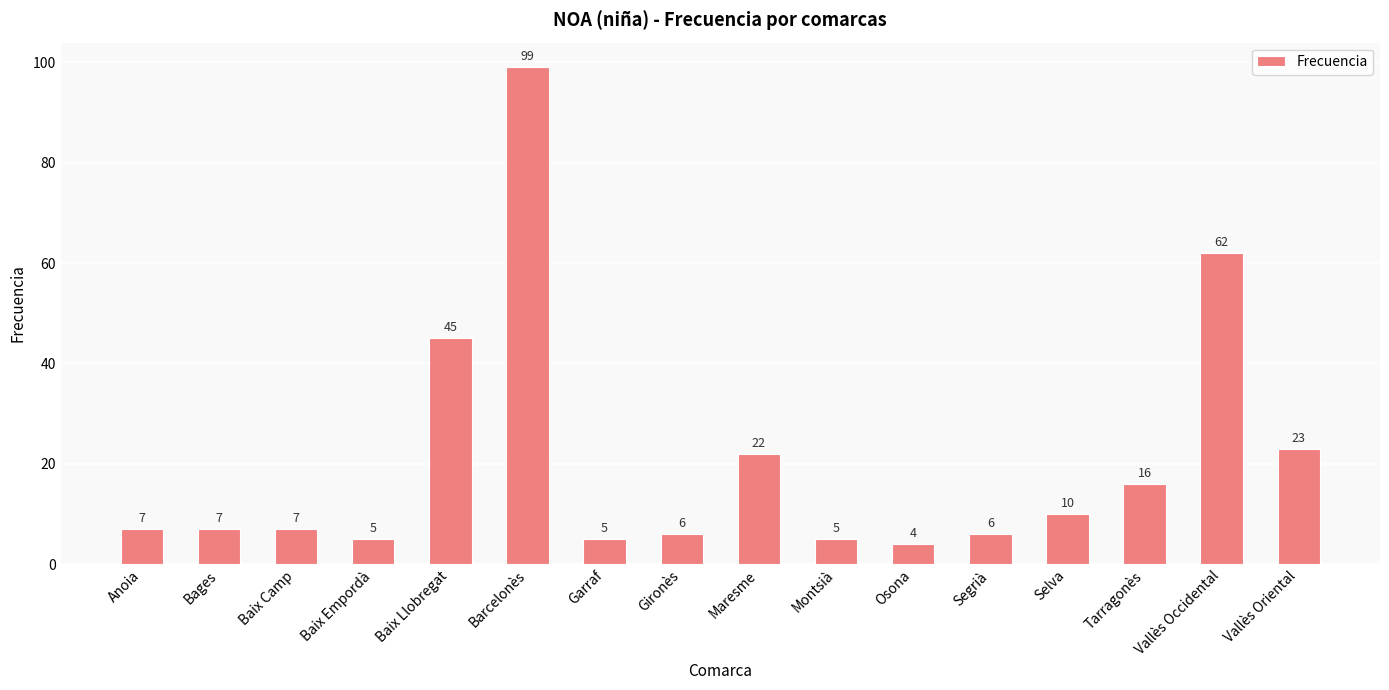

What is the minimum value shown in the chart?

4